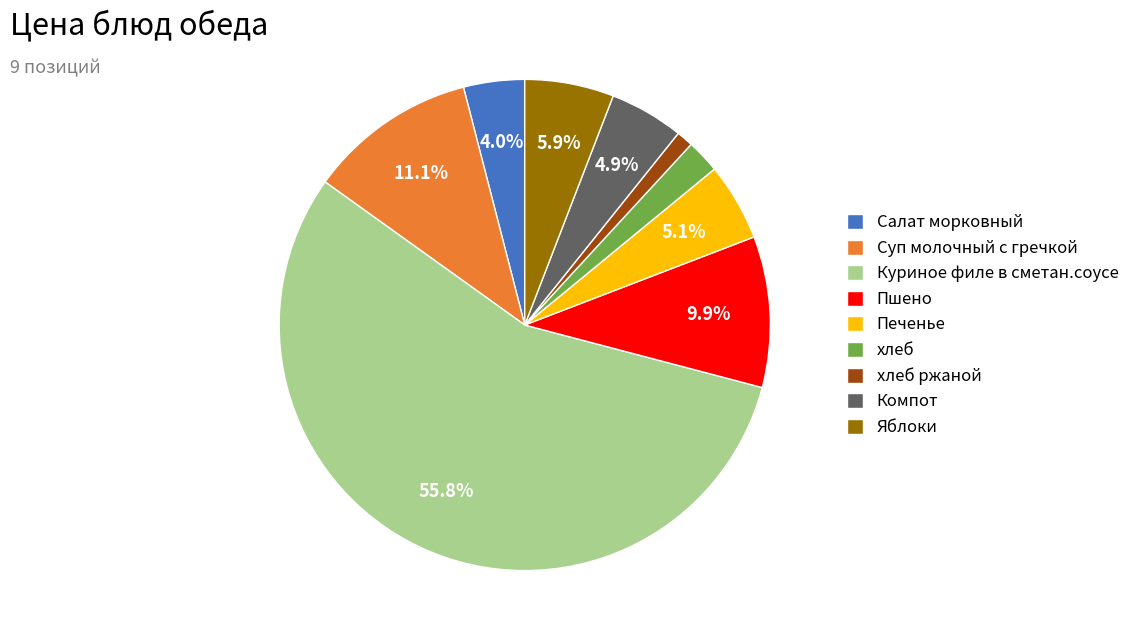

What percentage is the Салат морковный slice, to the nearest percent?

4%